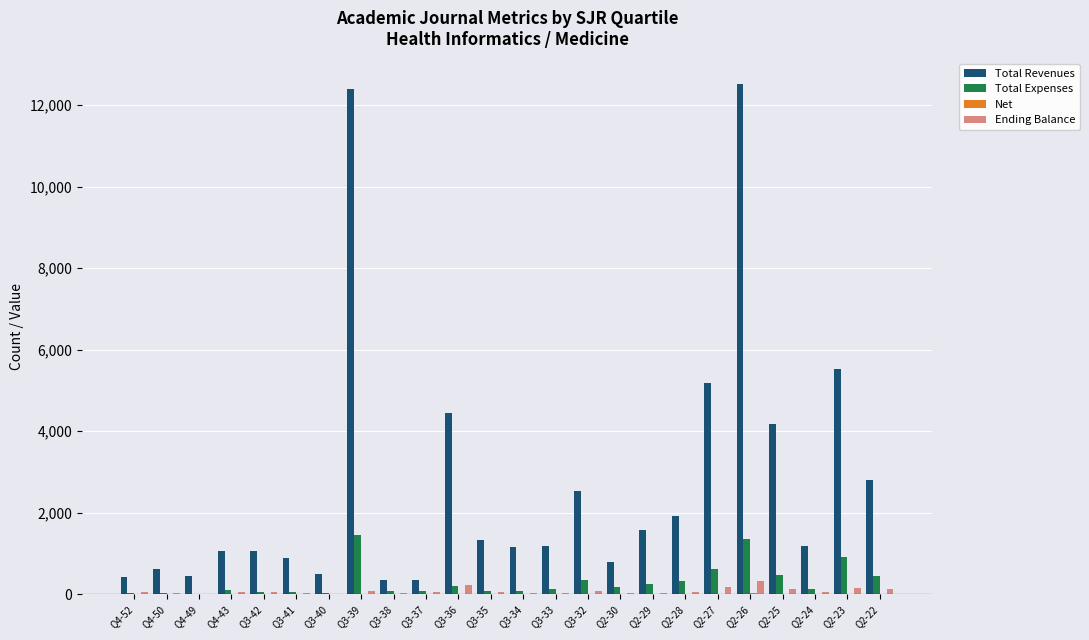

Where is Total Revenues nearest to the value 6427?

Q2-23